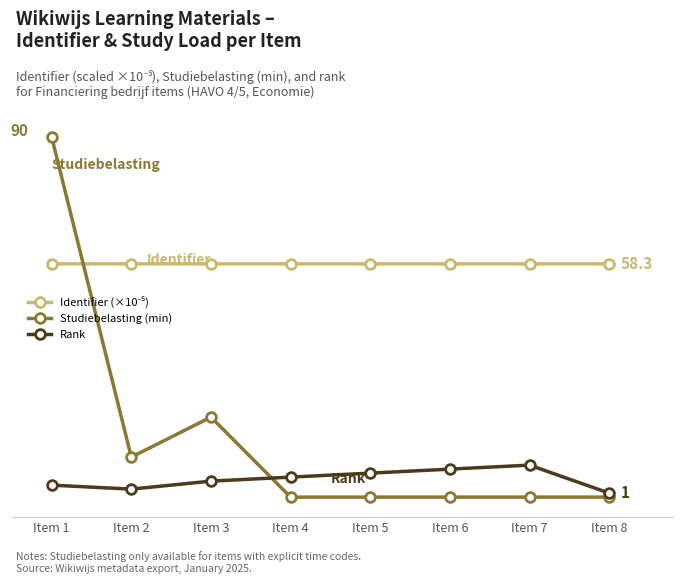

What is the sum of all Rank values?

36.0